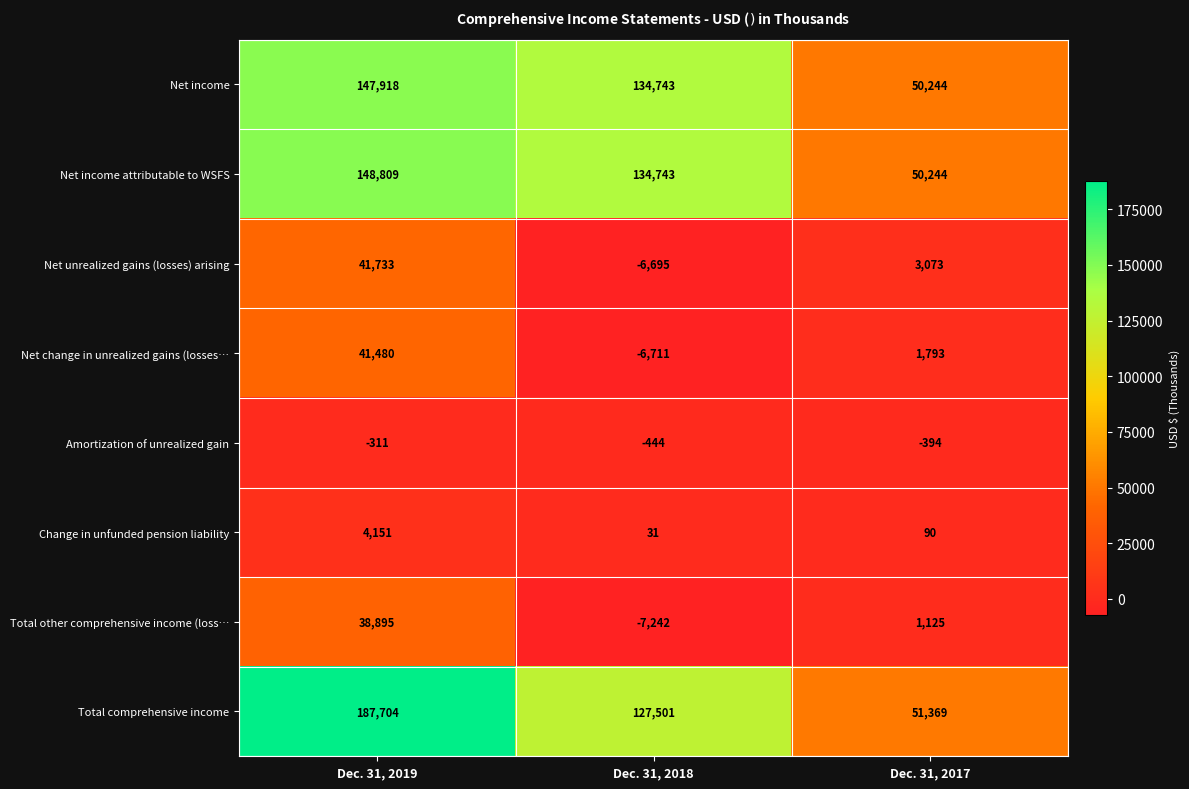

Where does the Change in unfunded pension liability series first go above 90?

Dec. 31, 2019